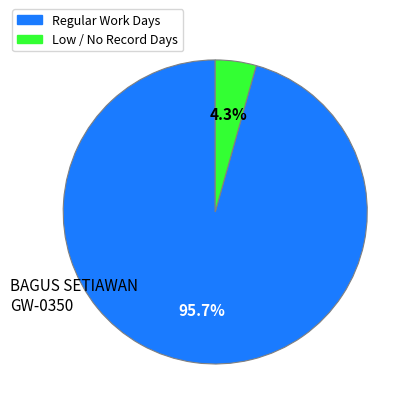

Does any single category account for the majority?

Yes